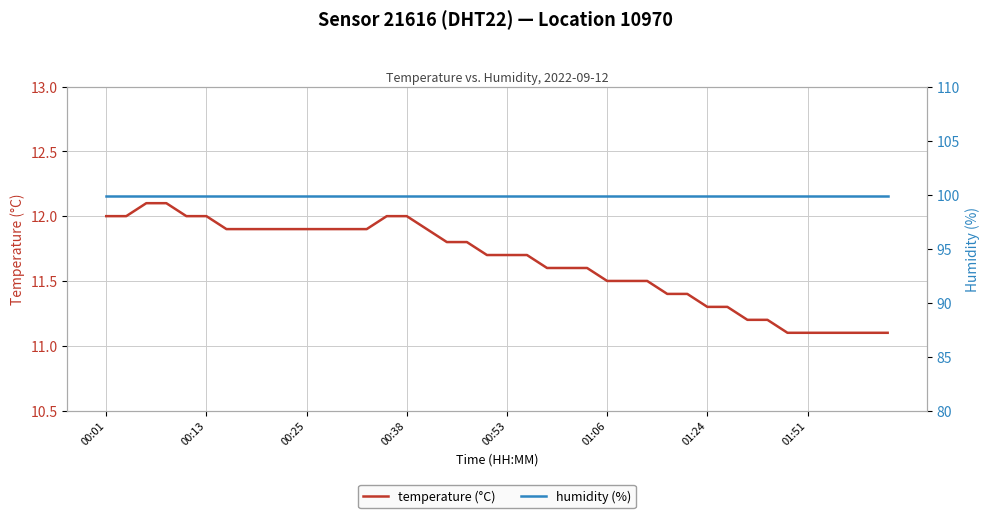

True or false: humidity (%) and temperature (°C) cross at least once.

False